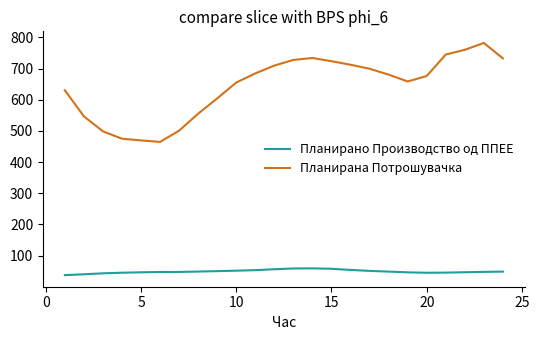

What is the sum of all Планирано Производство од ППЕЕ values?

1177.5